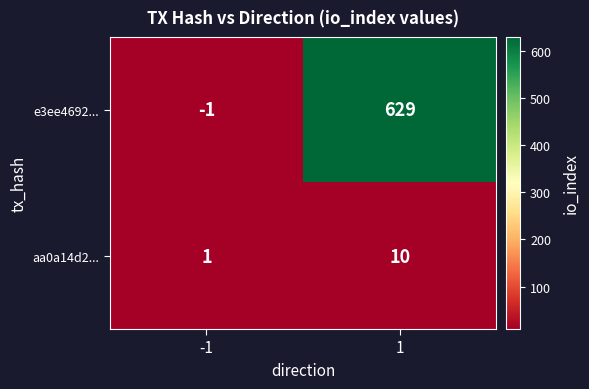

The aa0a14d2... series shows 1 at -1. True or false?

True